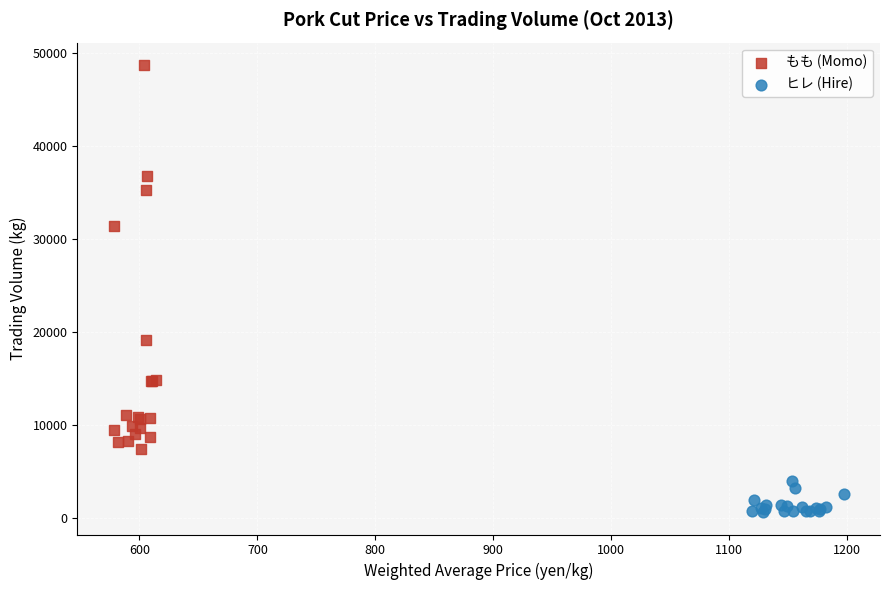

Which series contains the highest Y value?

もも (Momo)